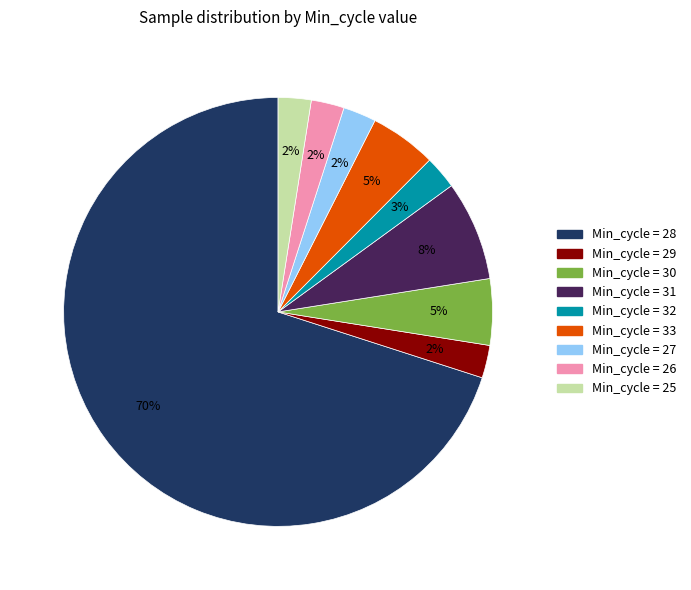

Does any single category account for the majority?

Yes